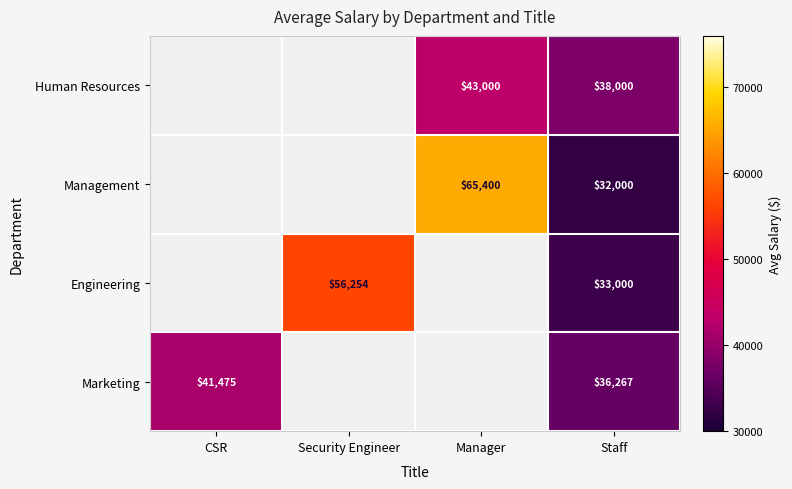

True or false: Marketing has a value of 36267 at Staff.

True